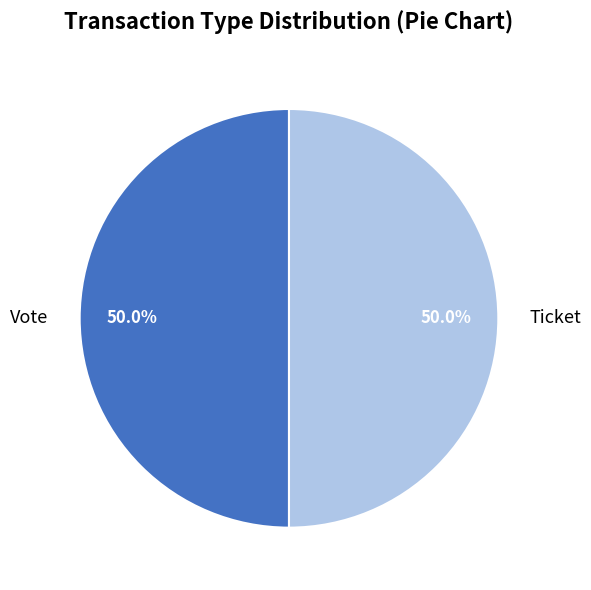

What is the ratio of the value at Ticket to the value at Vote?

1.0